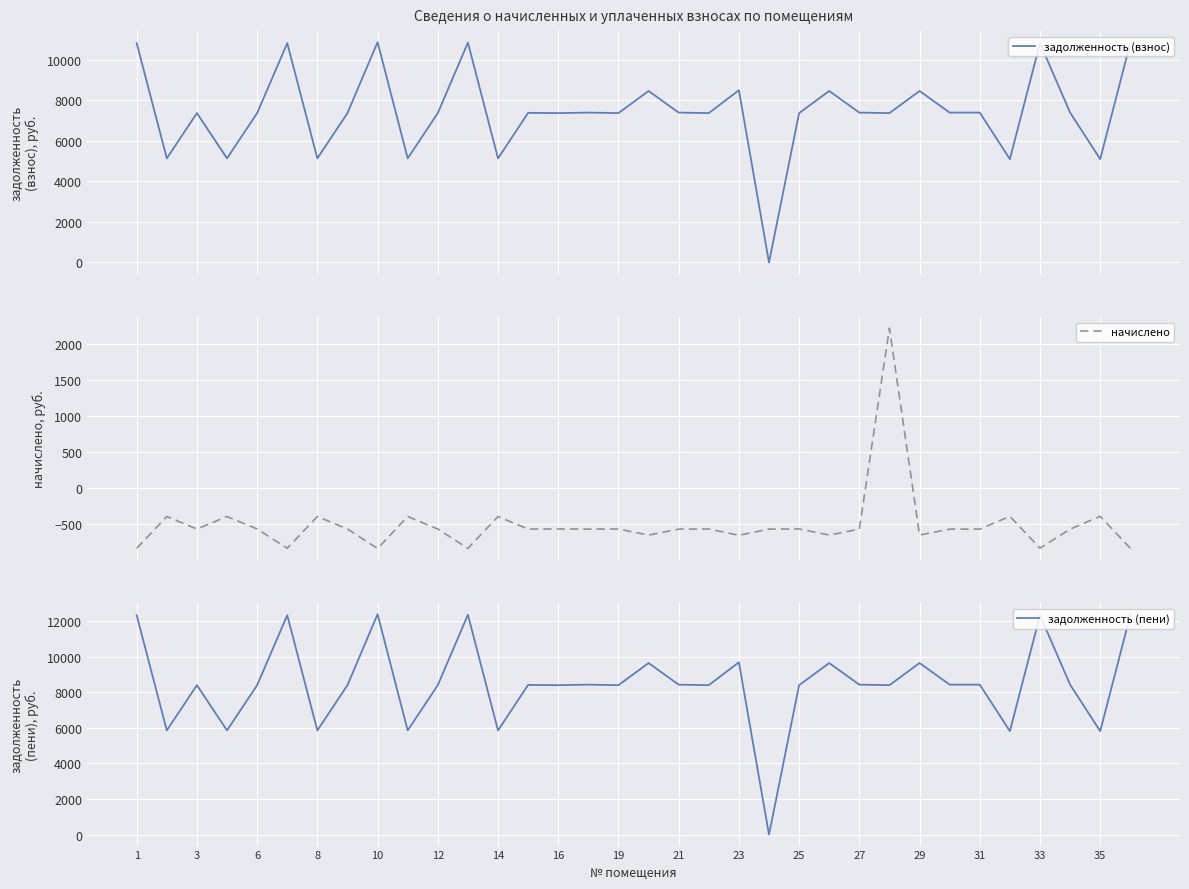

What is the maximum value for задолженность (взнос)?

10874.5